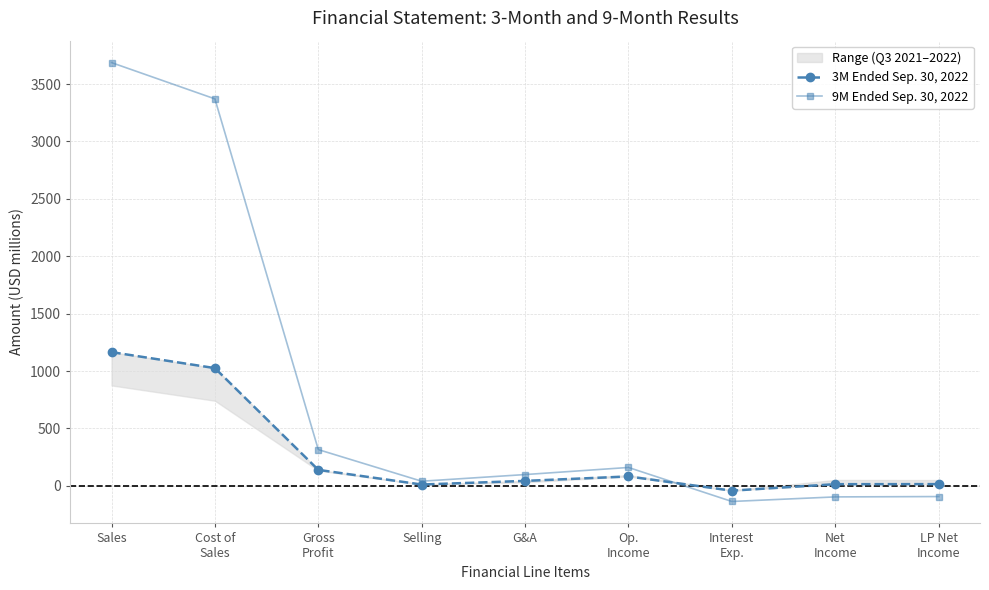

What is the greatest value displayed?

3686.9